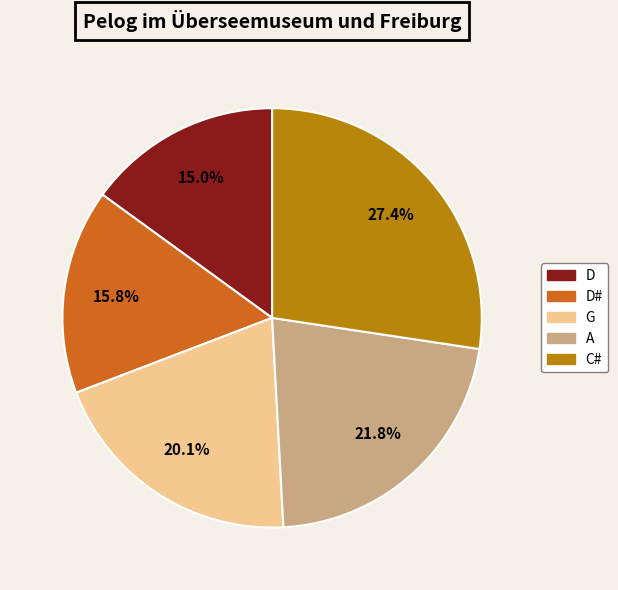

Count the number of slices in the pie.

5